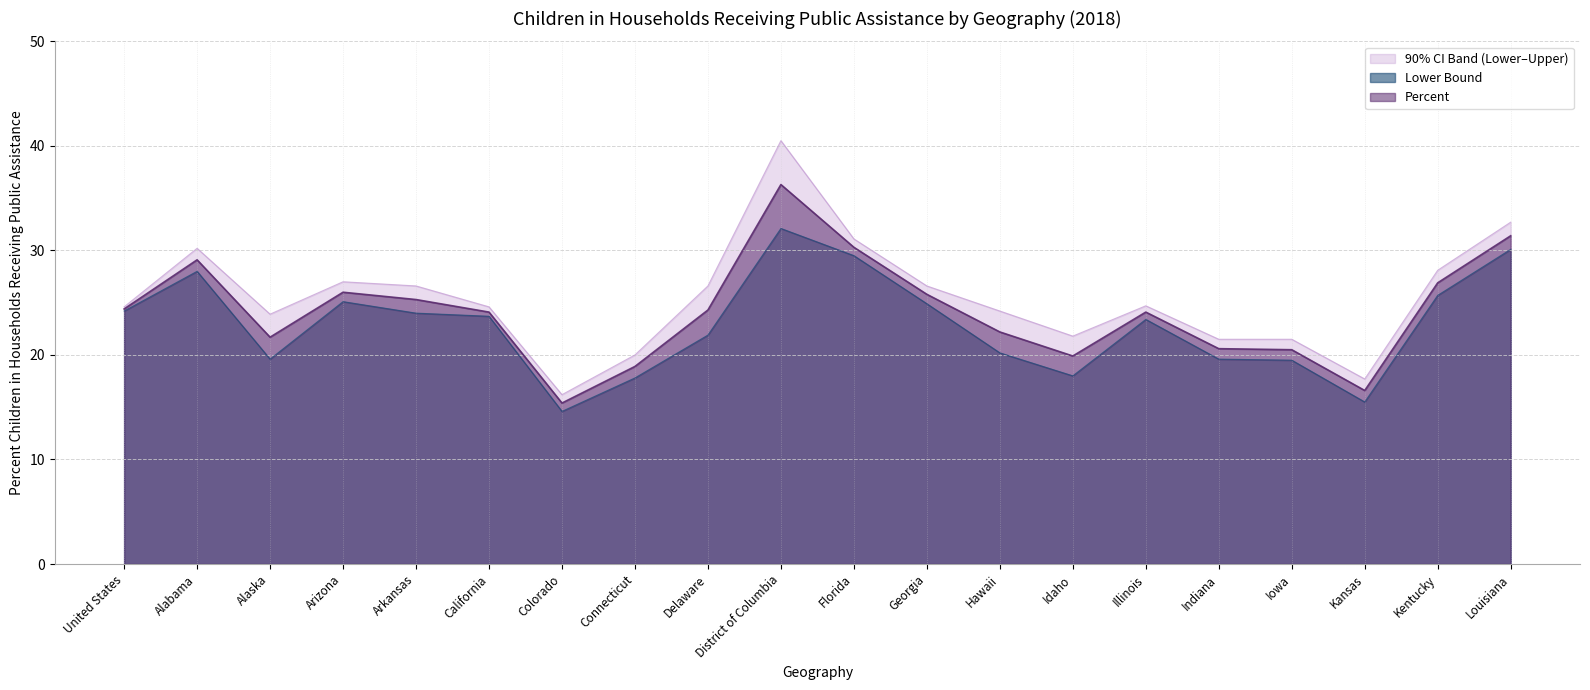

At which label does Upper Bound first exceed 24?

United States